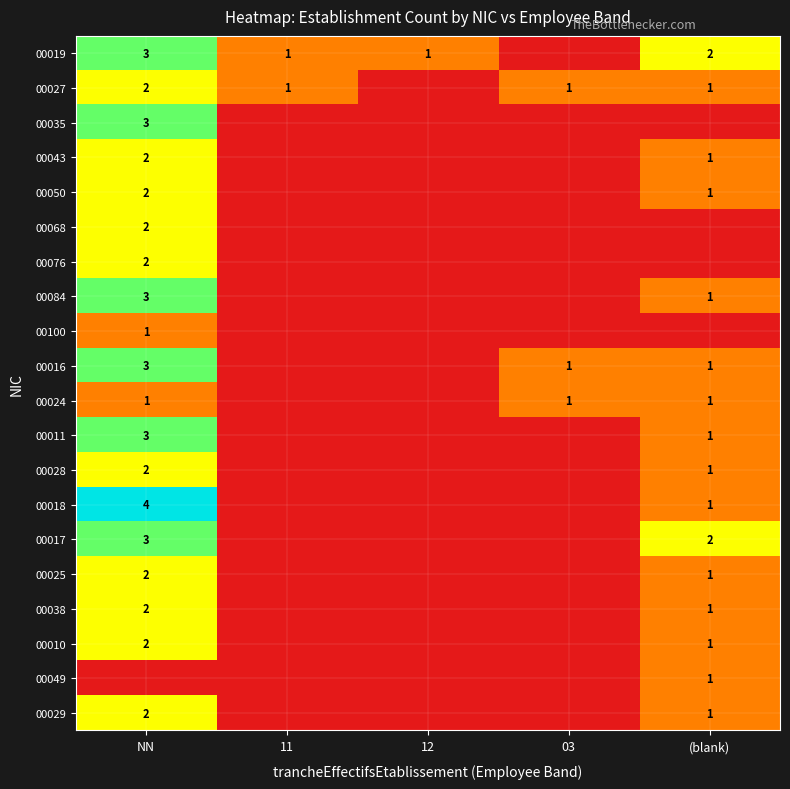

Is it true that 00017 equals 1 at NN?

False